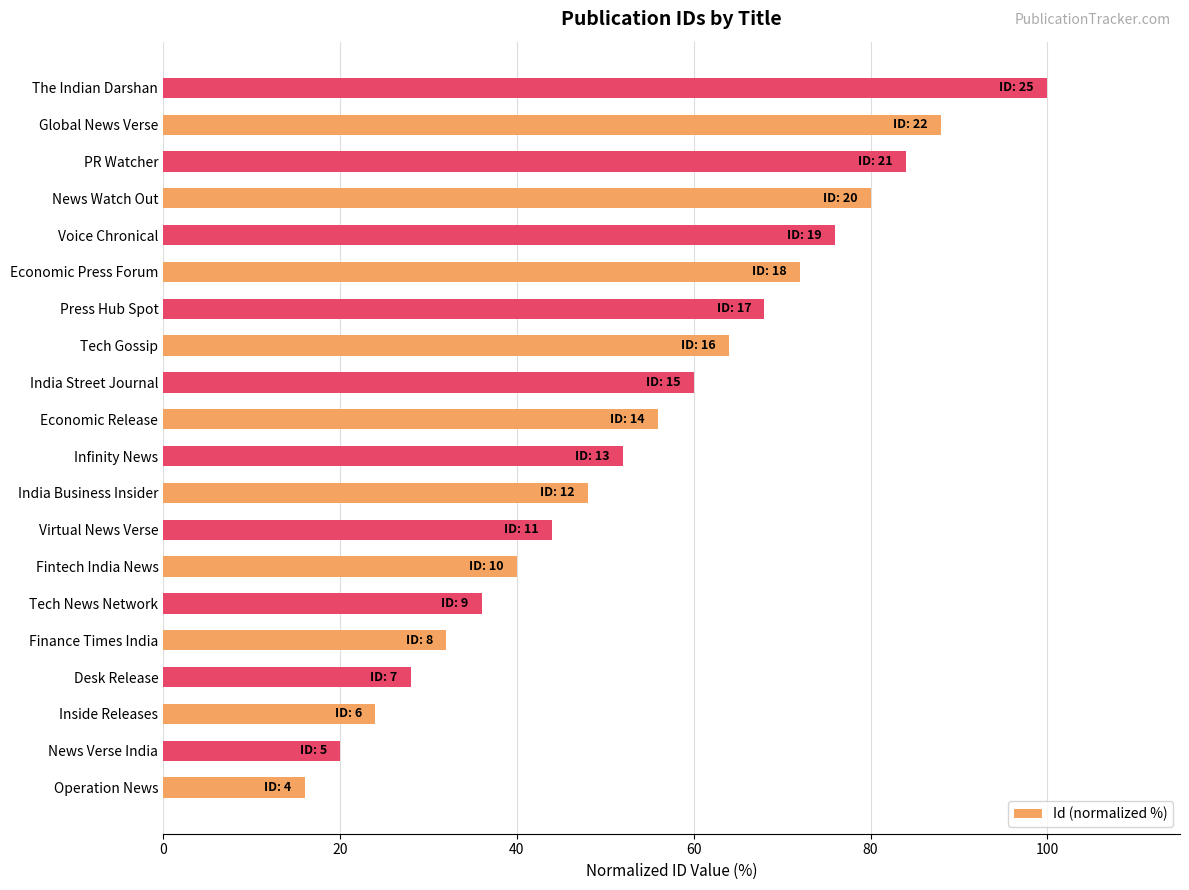

List the labels in order of value, smallest first.

Operation News, News Verse India, Inside Releases, Desk Release, Finance Times India, Tech News Network, Fintech India News, Virtual News Verse, India Business Insider, Infinity News, Economic Release, India Street Journal, Tech Gossip, Press Hub Spot, Economic Press Forum, Voice Chronical, News Watch Out, PR Watcher, Global News Verse, The Indian Darshan